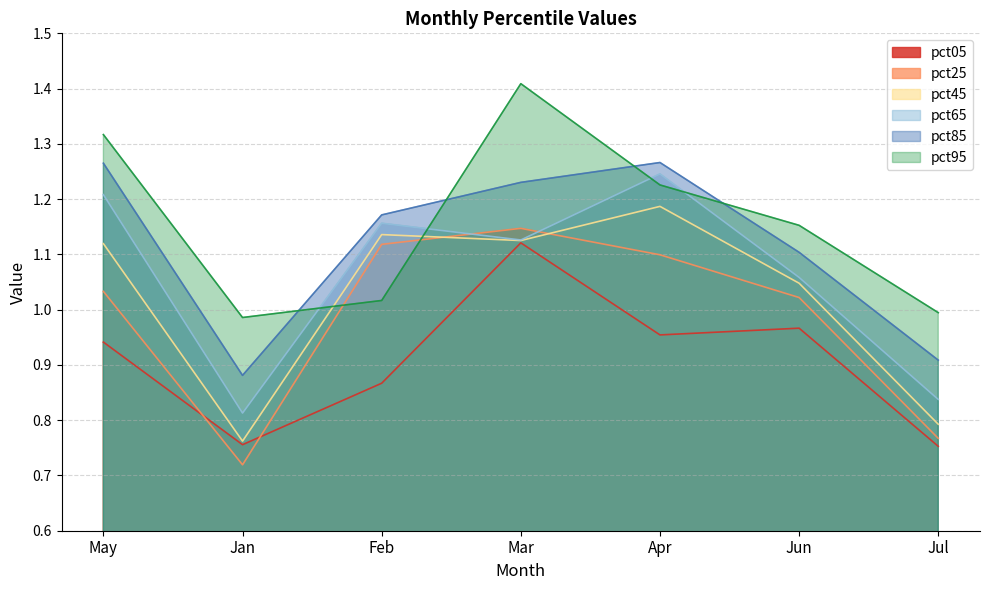

Does the chart display data point markers on the line(s)?

No